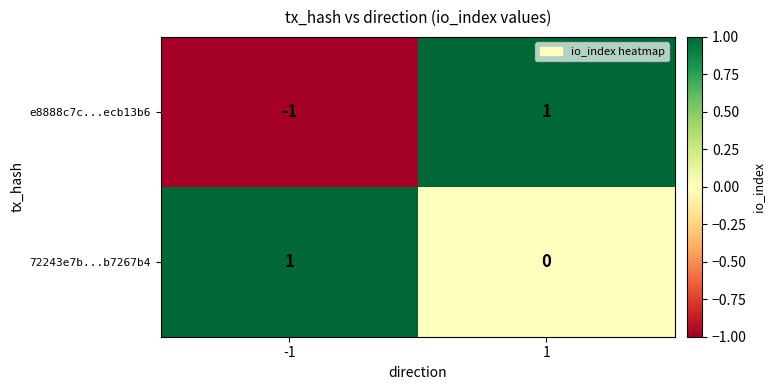

What is the spread (max minus min) of values at 1?

1